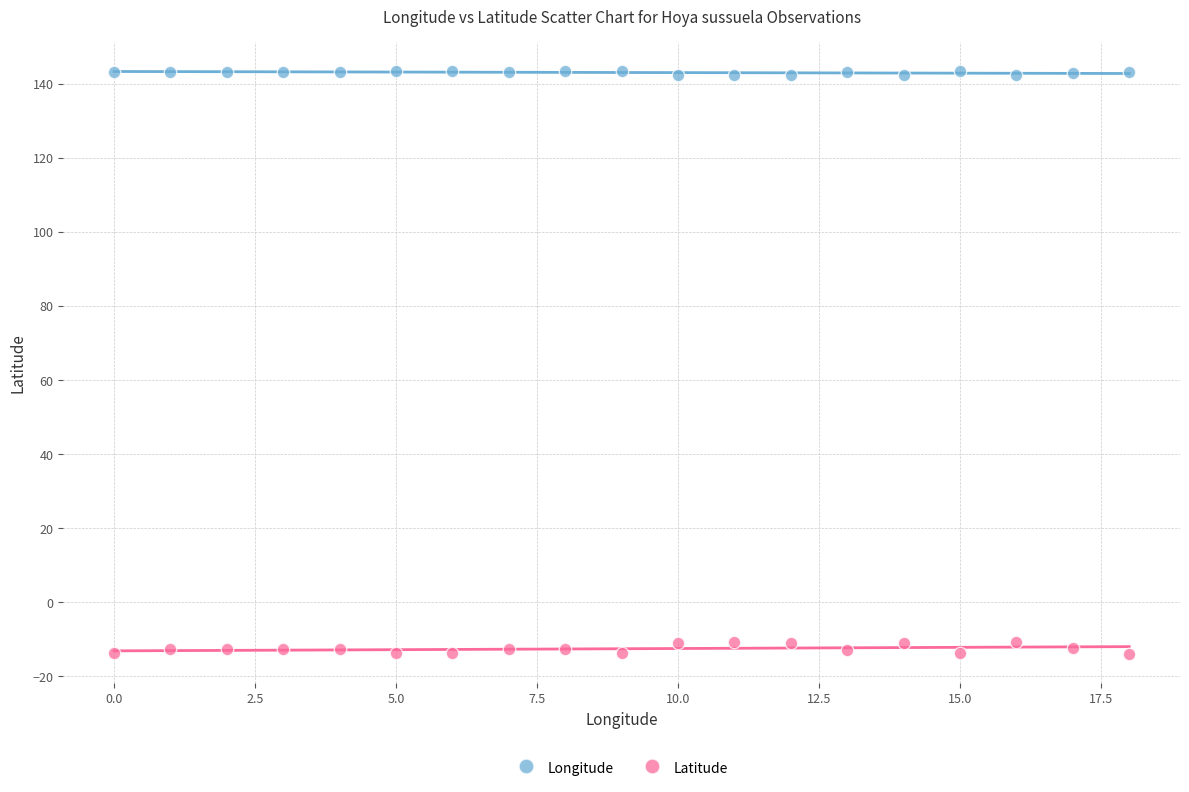

Across all data points, what is the range of Y values (max minus min)?

157.3